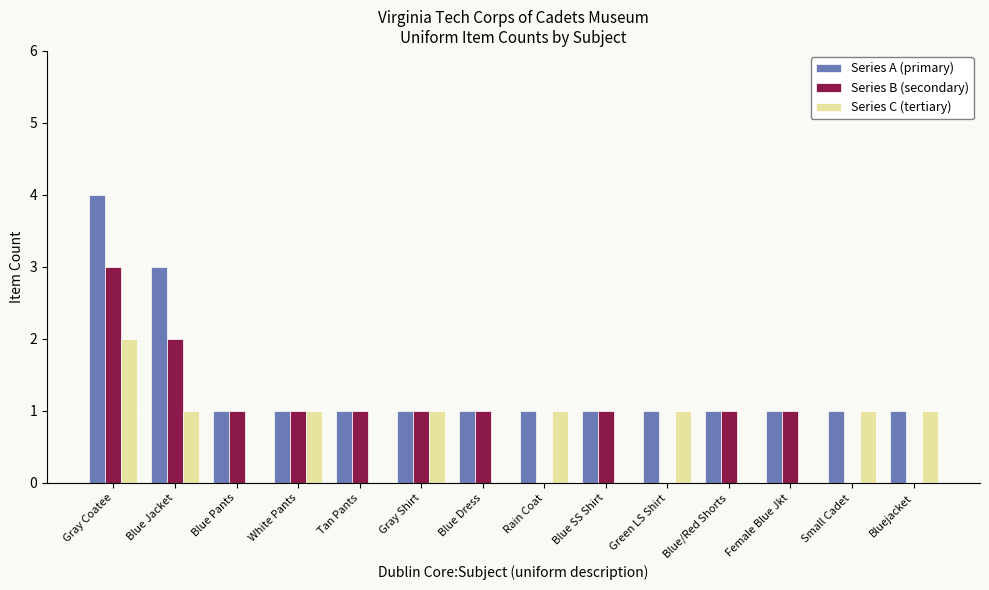

What is the highest value of the Series C (tertiary) series?

2